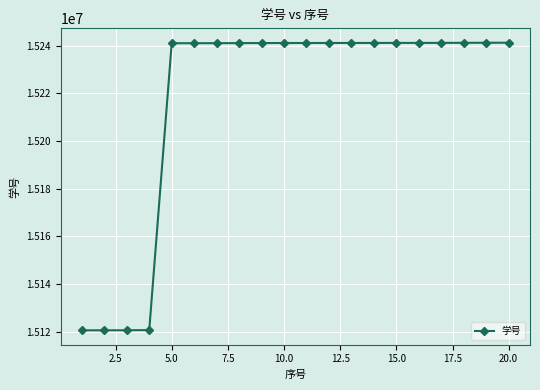

What is the value of the 6th point from the left?

15241005